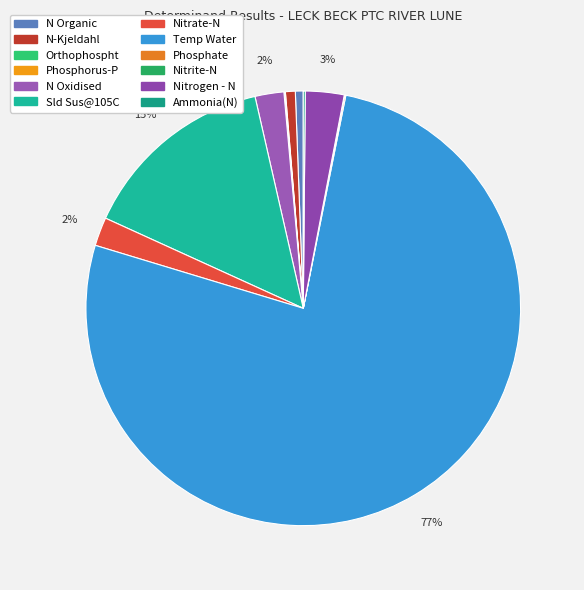

How many slices are in this pie chart?

12